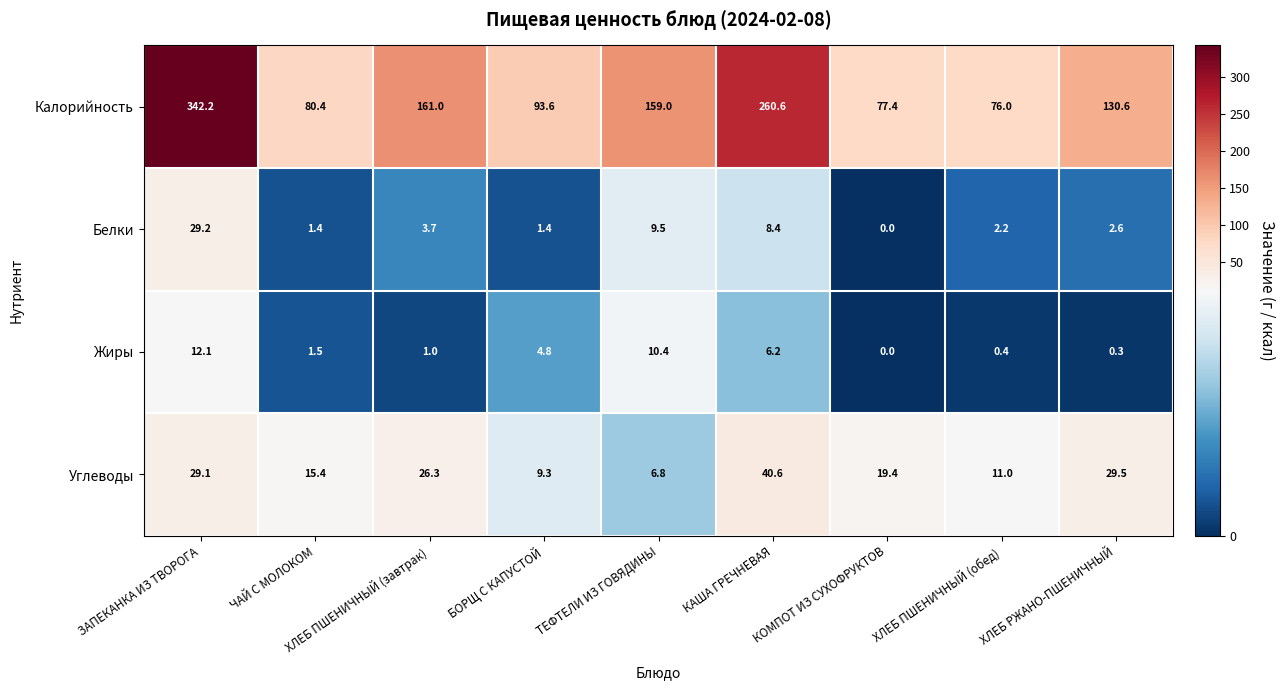

At which category is the sum across all series the highest?

ЗАПЕКАНКА ИЗ ТВОРОГА